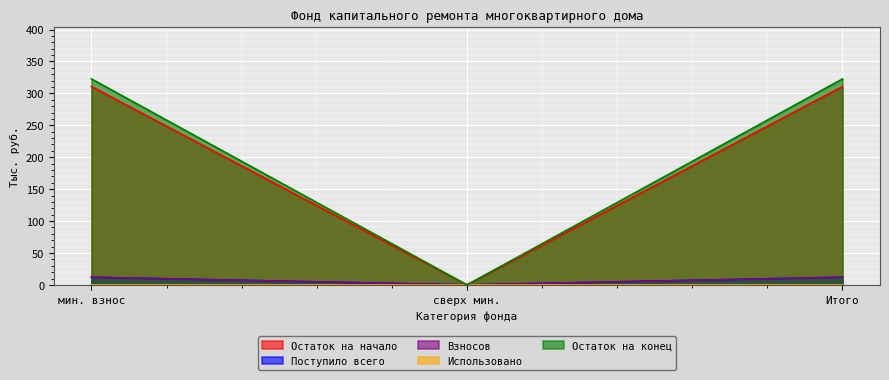

The value of Взносов at мин. взнос is 4.4. True or false?

False